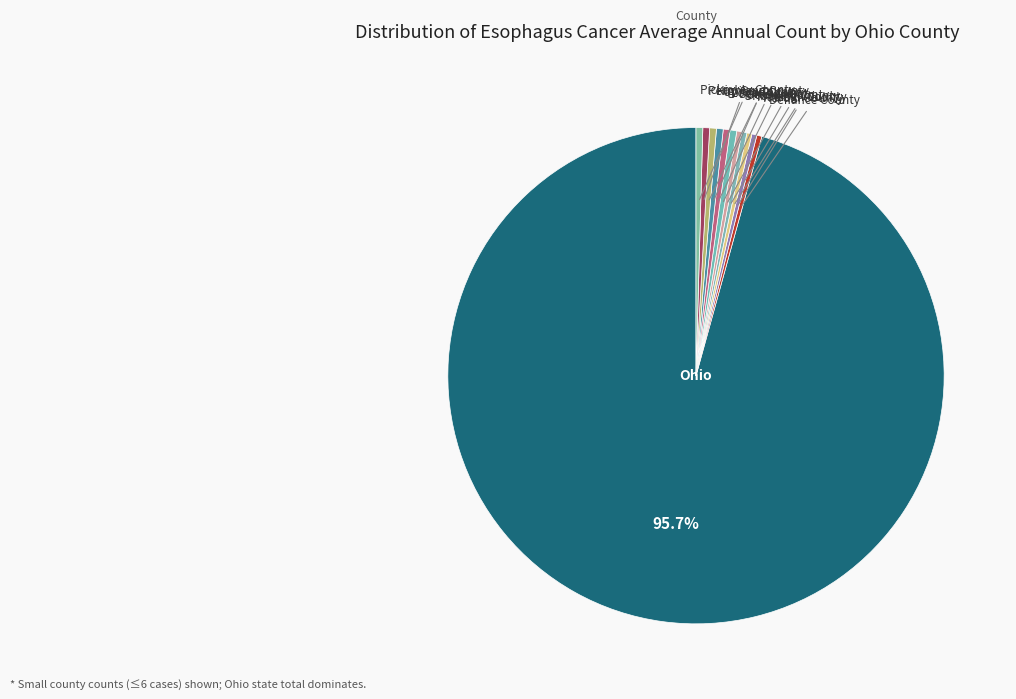

How many segments does this pie chart have?

12